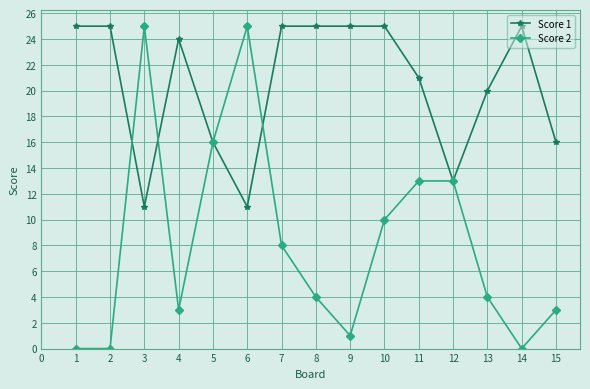

Which series has the widest spread of values?

Score 2